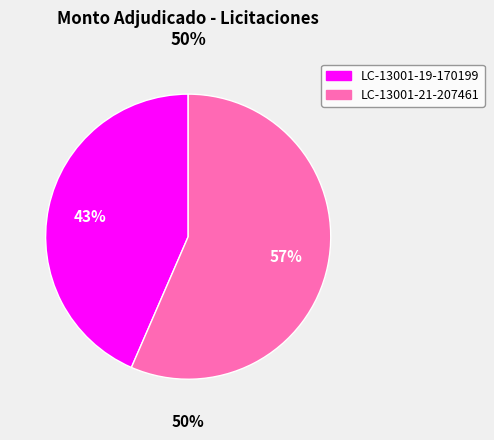

Is it true that LC-13001-21-207461 is 63% of the pie?

False